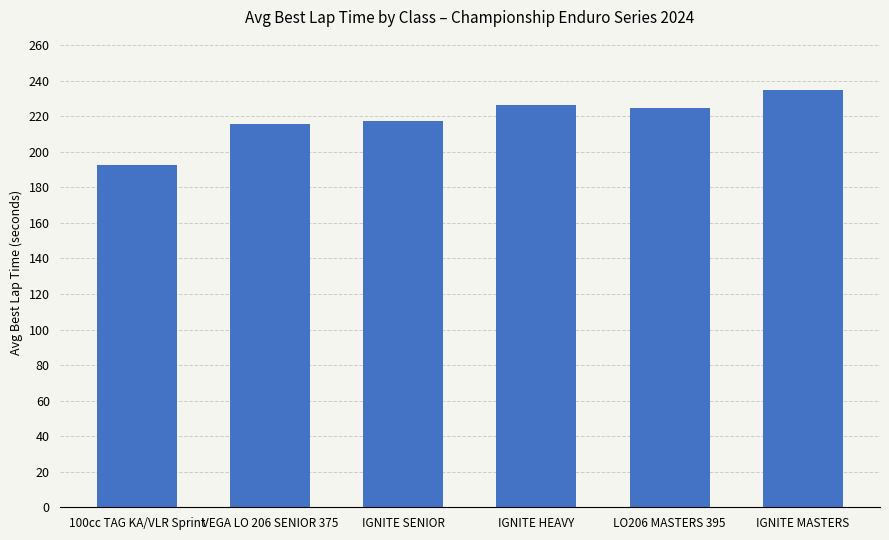

Reading left to right, list all the values displayed in this chart.

100cc TAG KA/VLR Sprint=192.7	VEGA LO 206 SENIOR 375=215.9	IGNITE SENIOR=217.6	IGNITE HEAVY=226.6	LO206 MASTERS 395=224.7	IGNITE MASTERS=234.7